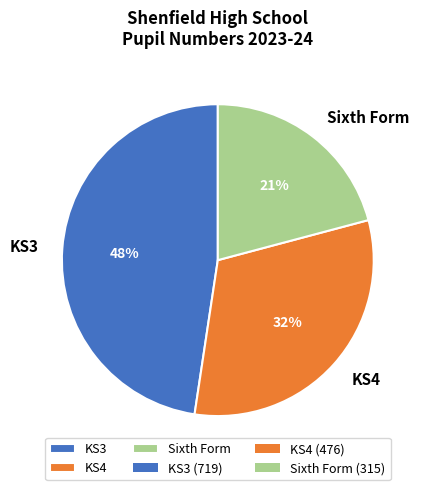

What percentage is the KS3 slice, to the nearest percent?

48%